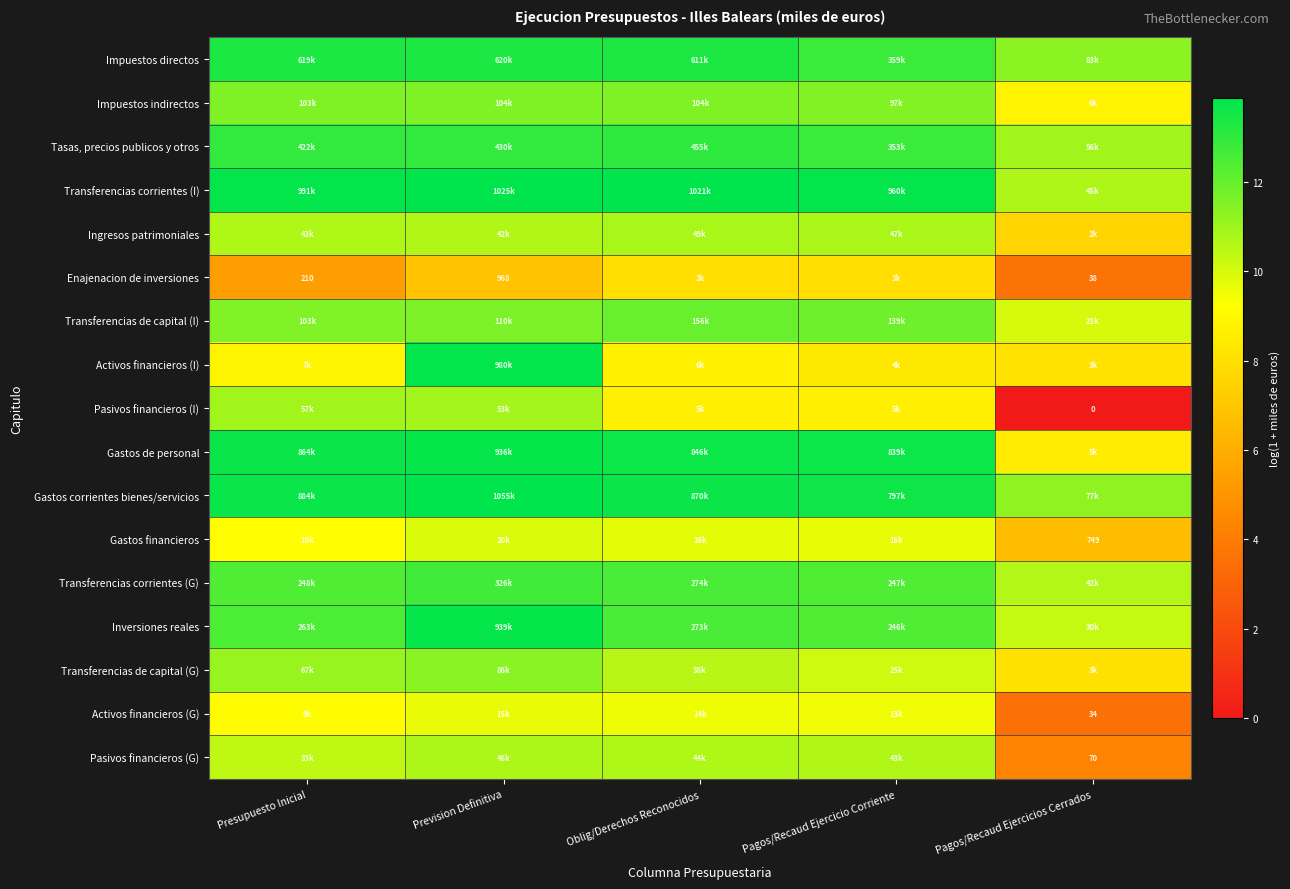

At which label does Pasivos financieros (I) first exceed 8?

Presupuesto Inicial